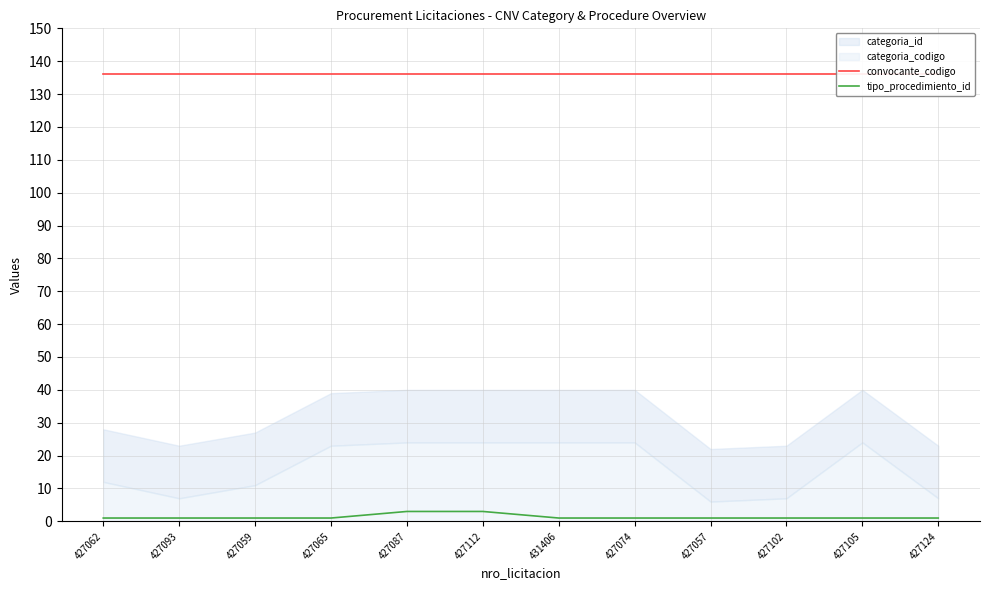

True or false: convocante_codigo has more than 2 points higher than both neighbors.

False